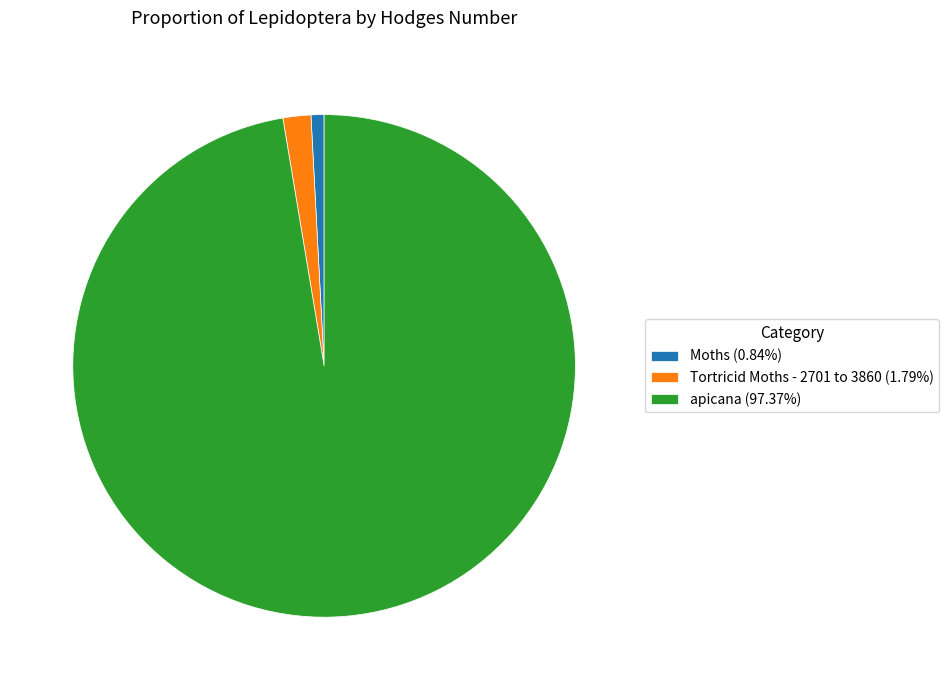

Rank the categories by value from lowest to highest.

Moths, Tortricid Moths - 2701 to 3860, apicana